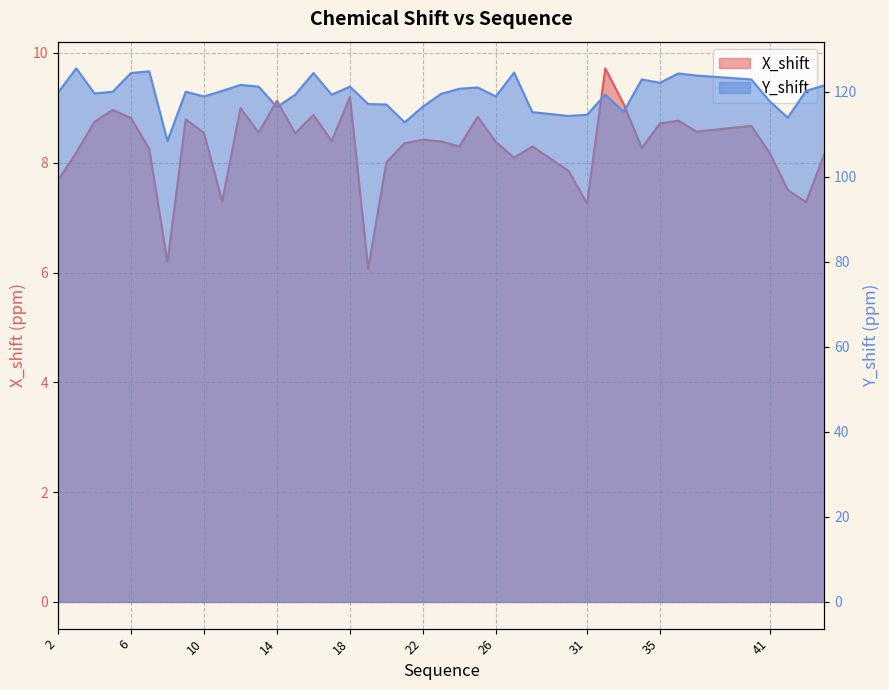

What is the approximate value of Y_shift at 35?

122.1